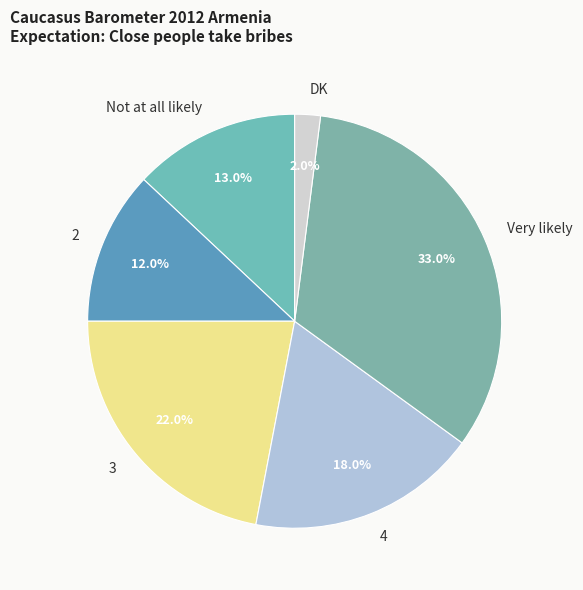

To the nearest percent, what portion does 2 represent?

12%